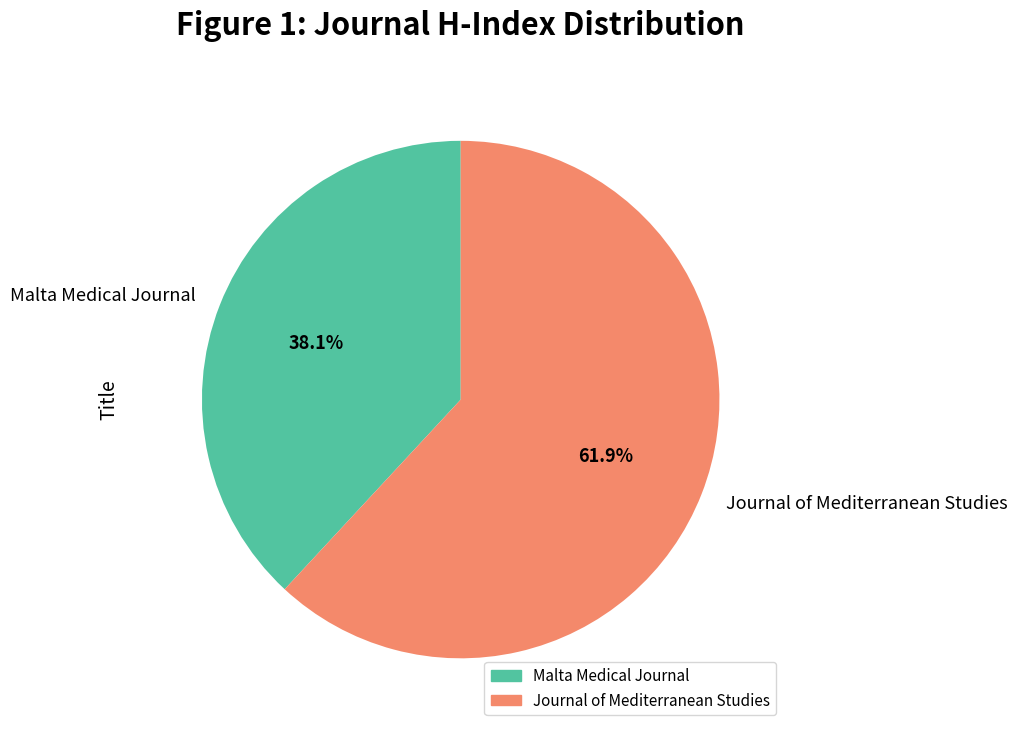

Does any single category account for the majority?

Yes